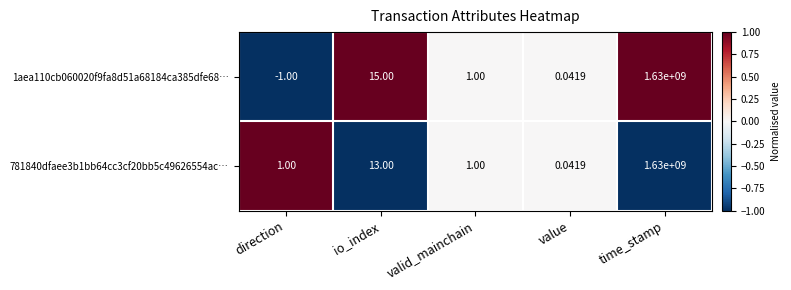

At which label is 781840dfaee3b1bb64cc3cf20bb5c49626554ac… closest to 815000000?

io_index